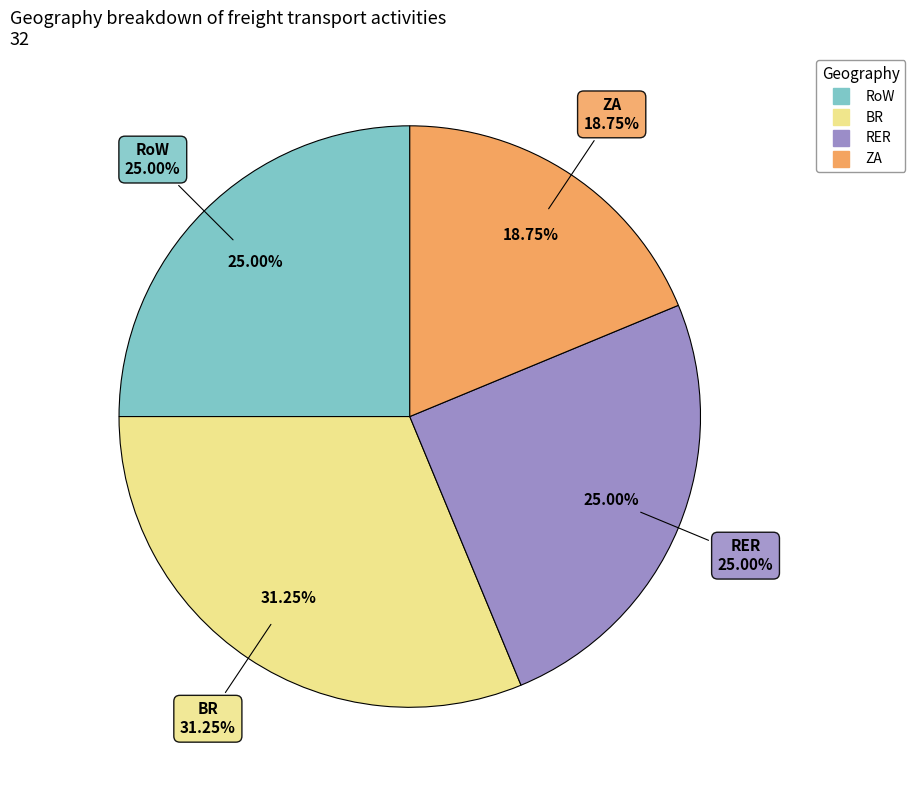

What is the largest slice in the pie chart?

BR